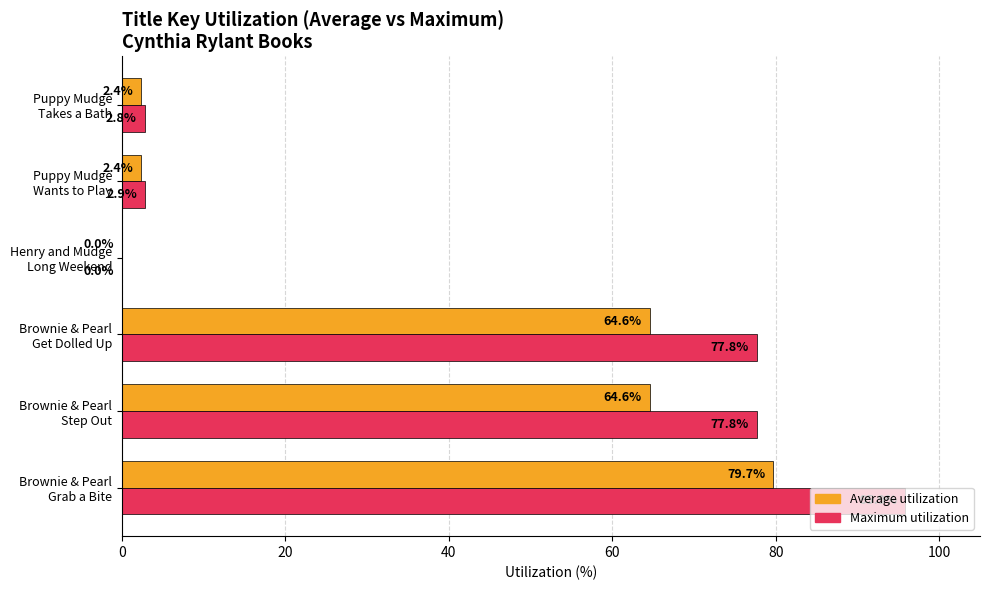

Which series has the largest total across all categories?

Maximum utilization